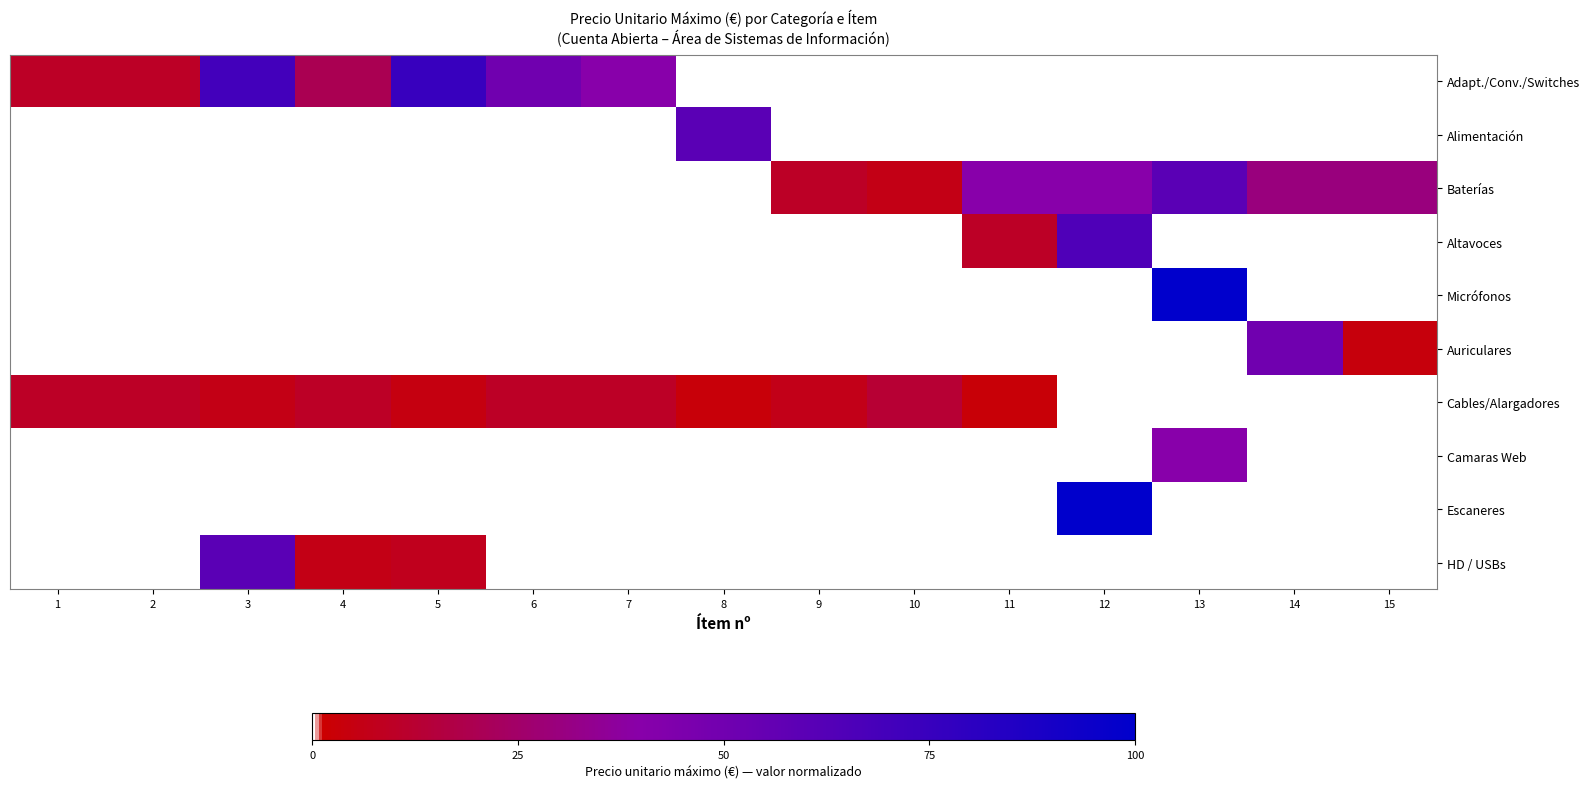

Which category has the highest value across all series?

13